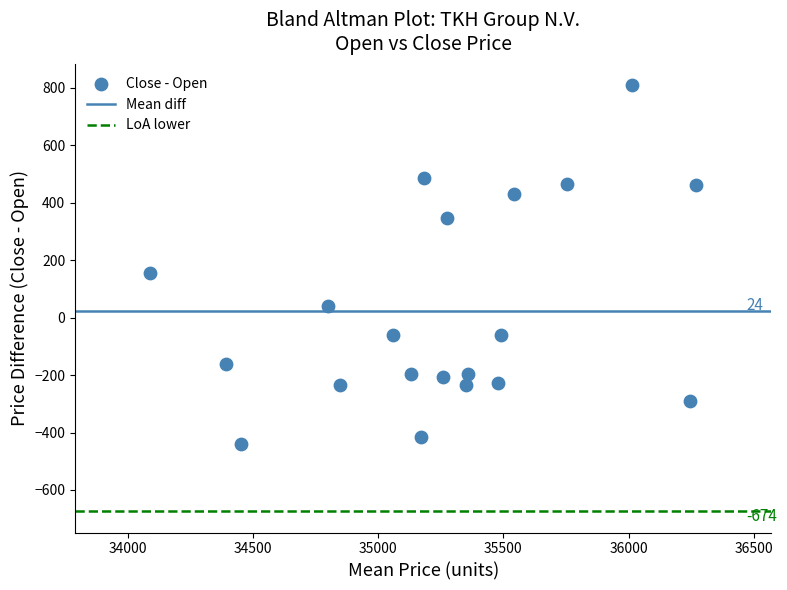

What is the range of Y values (max minus min)?

1250